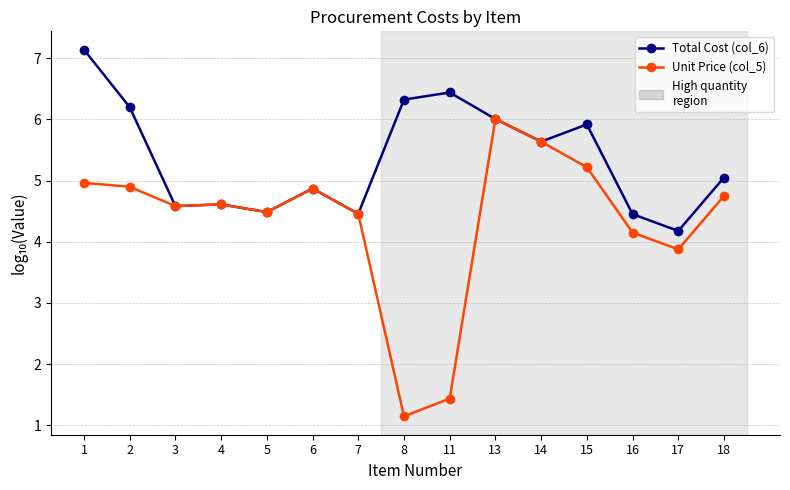

What is the smallest value displayed?

1.1